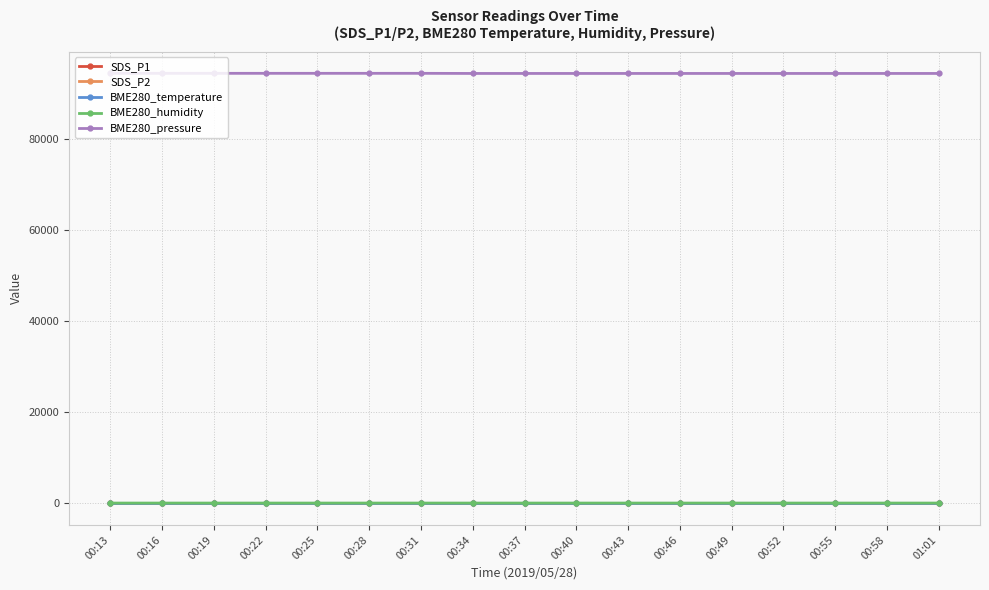

What is the label of the 16th point from the right?

00:16